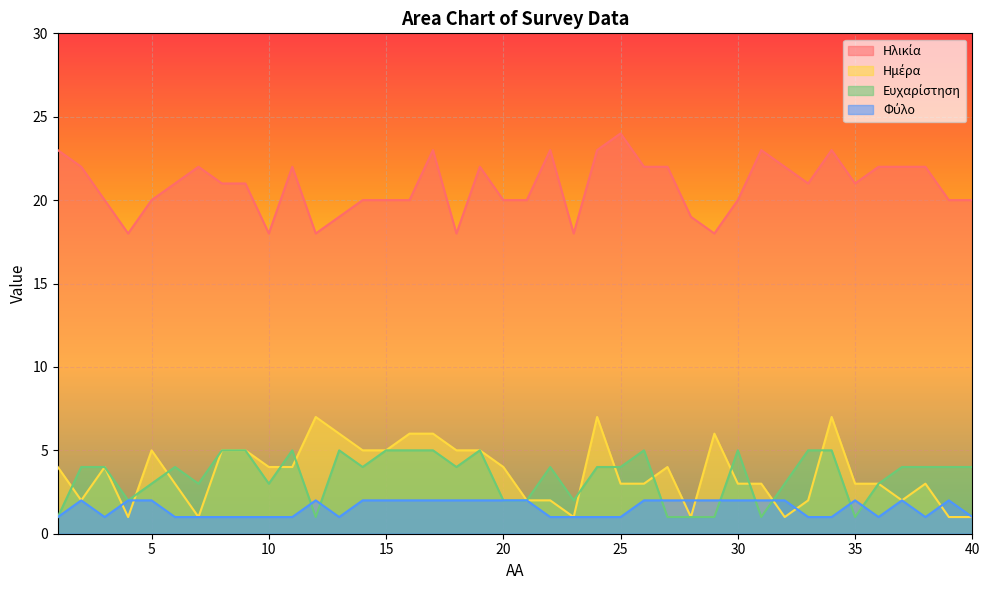

Which series has the widest spread of values?

Ηλικία